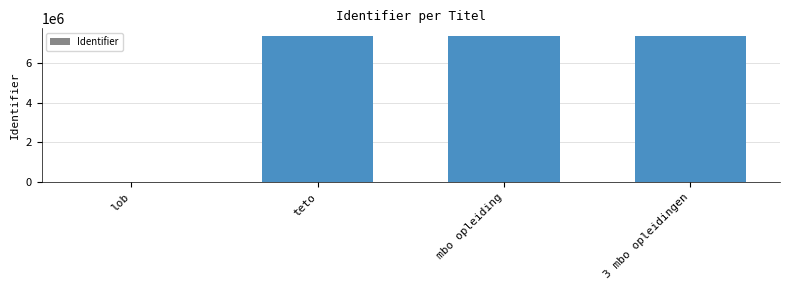

How many values are above zero?

3